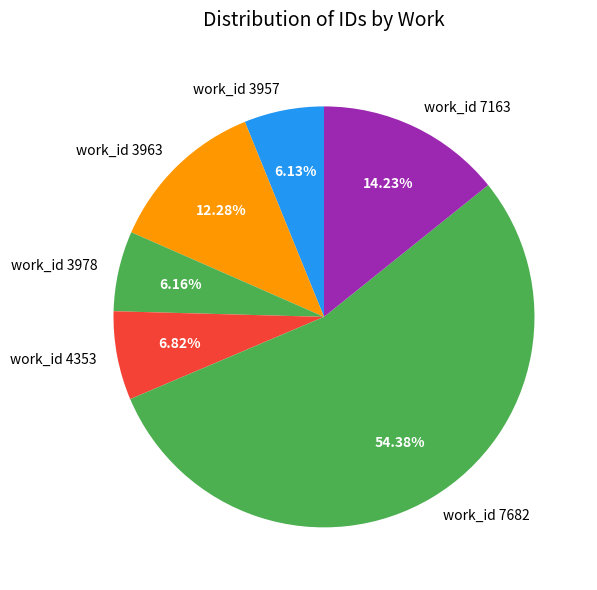

Approximately how many times larger is the value at work_id 7163 compared to work_id 3957?

2.3